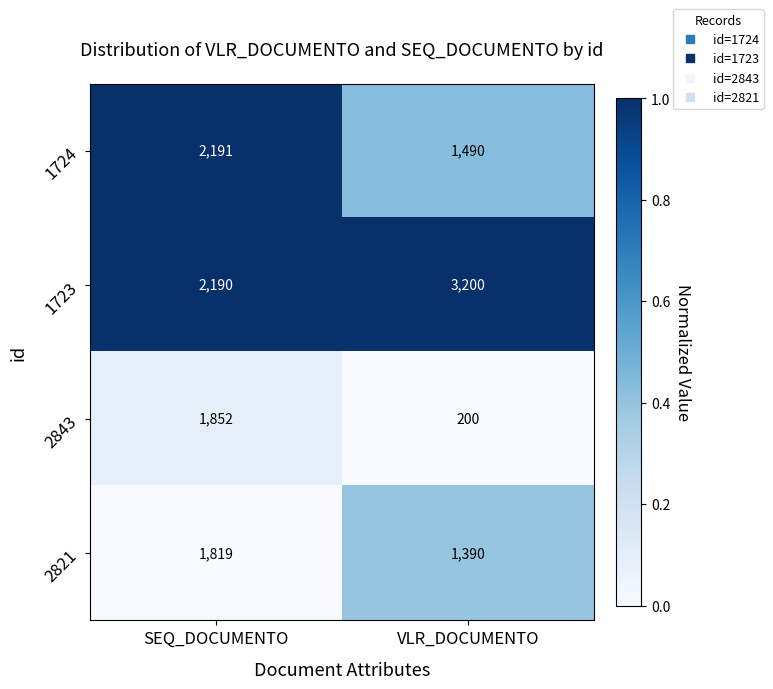

Read the 2821 value at SEQ_DOCUMENTO.

1819